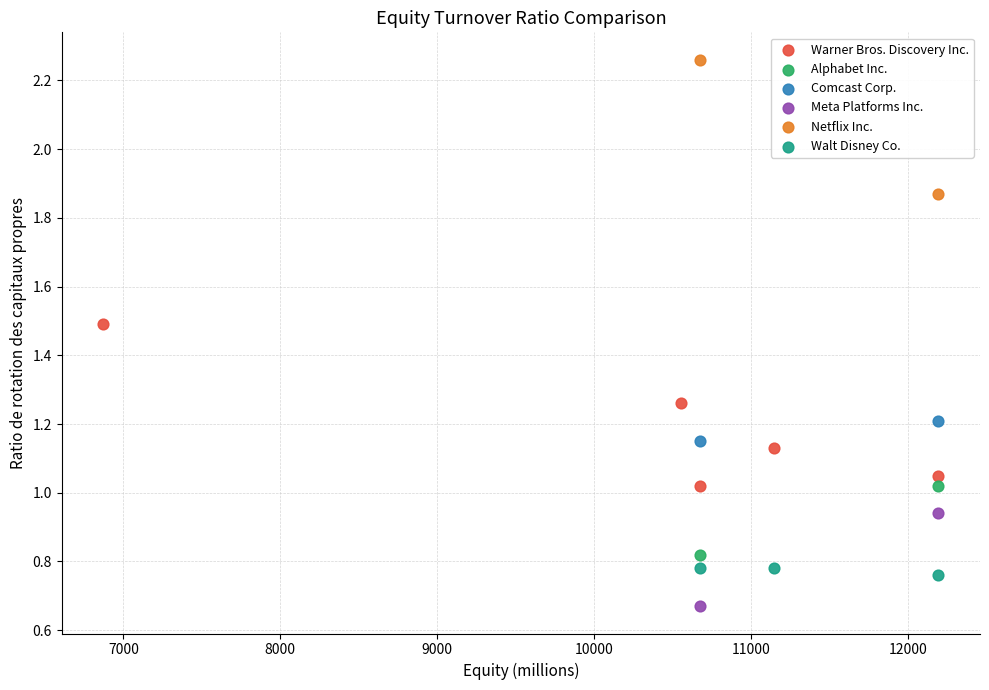

Which series contains the highest Y value?

Netflix Inc.